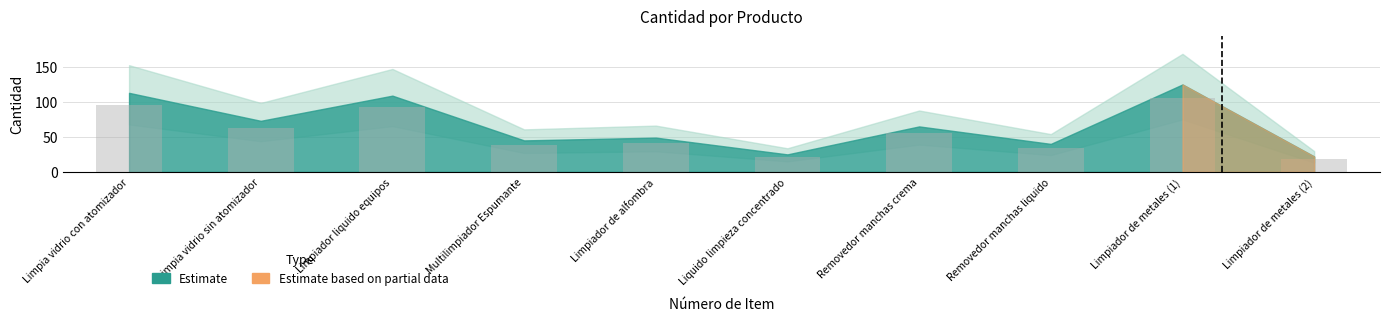

Is it true that the value at Removedor manchas liquido is 34.0?

True